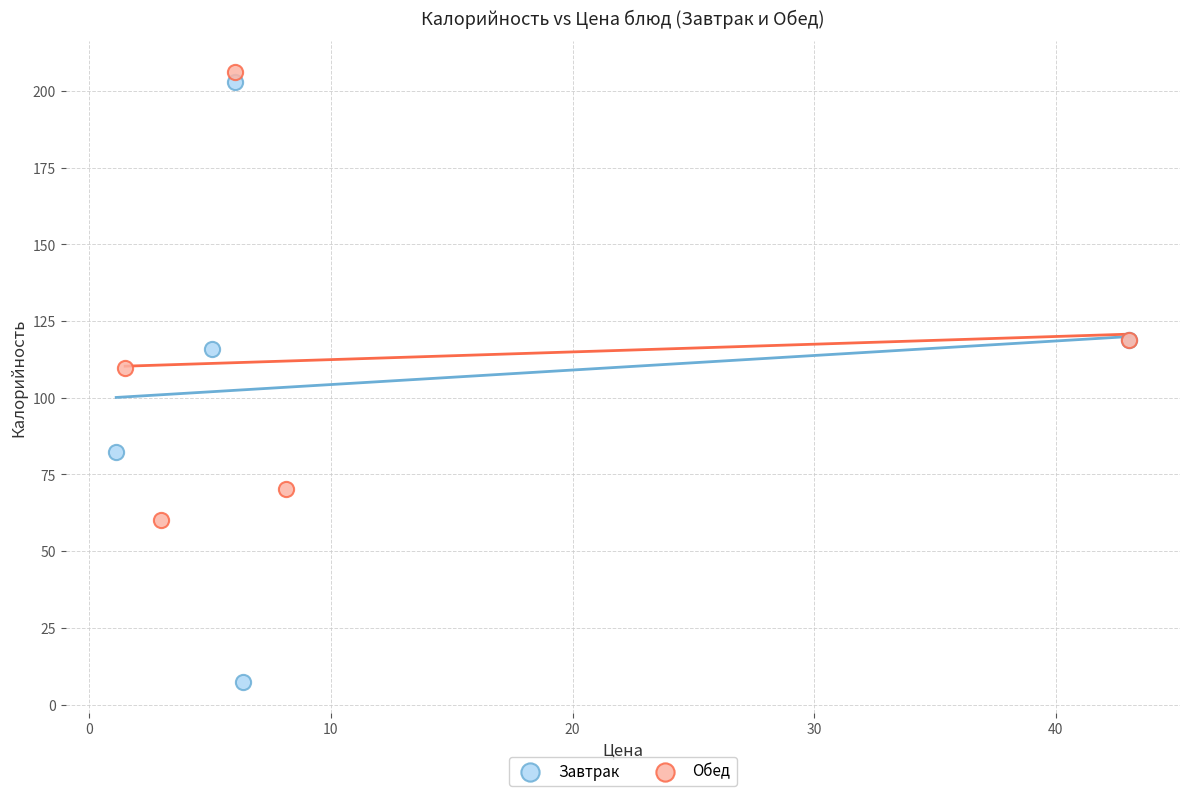

Which series reaches the minimum Y coordinate?

Завтрак